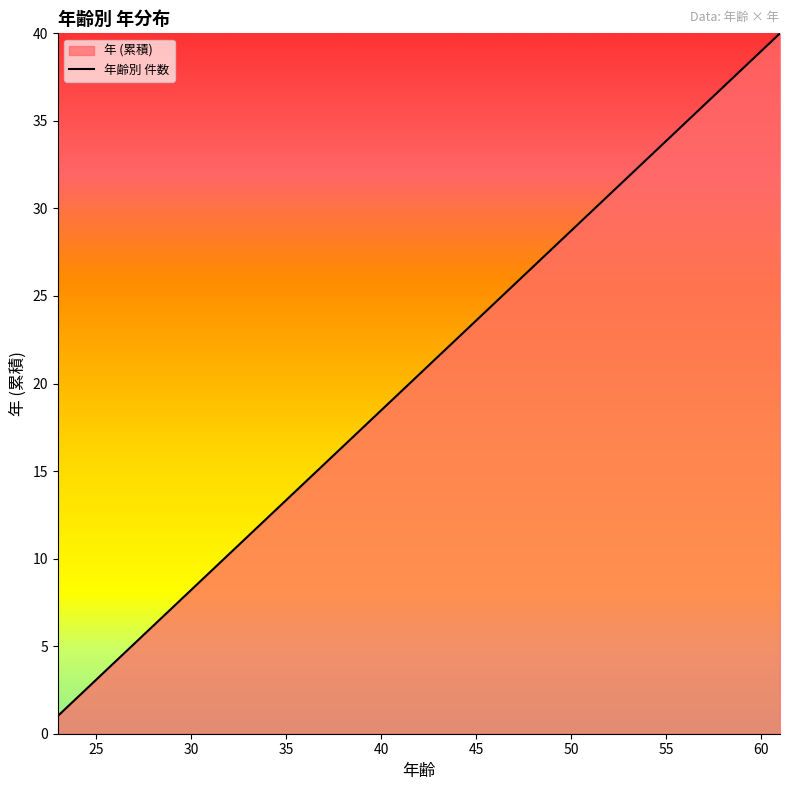

What is the change in value from 22 to 26?

+4.1